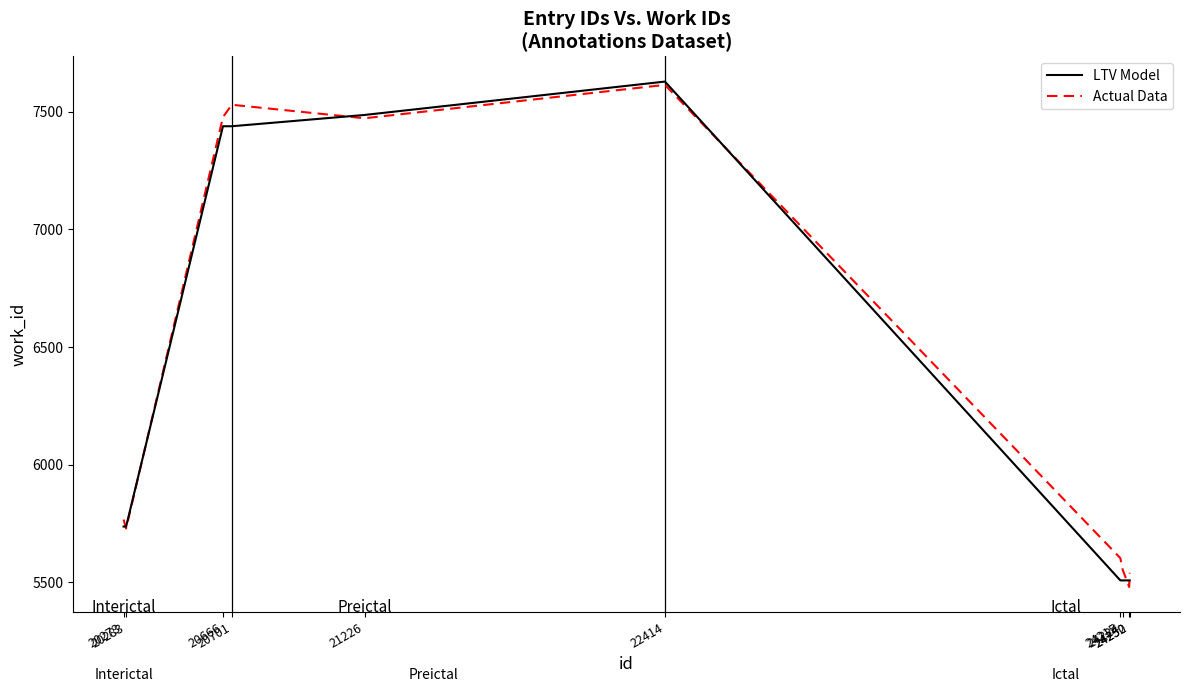

True or false: Actual Data has a value of 5765.8 at 20273.

True